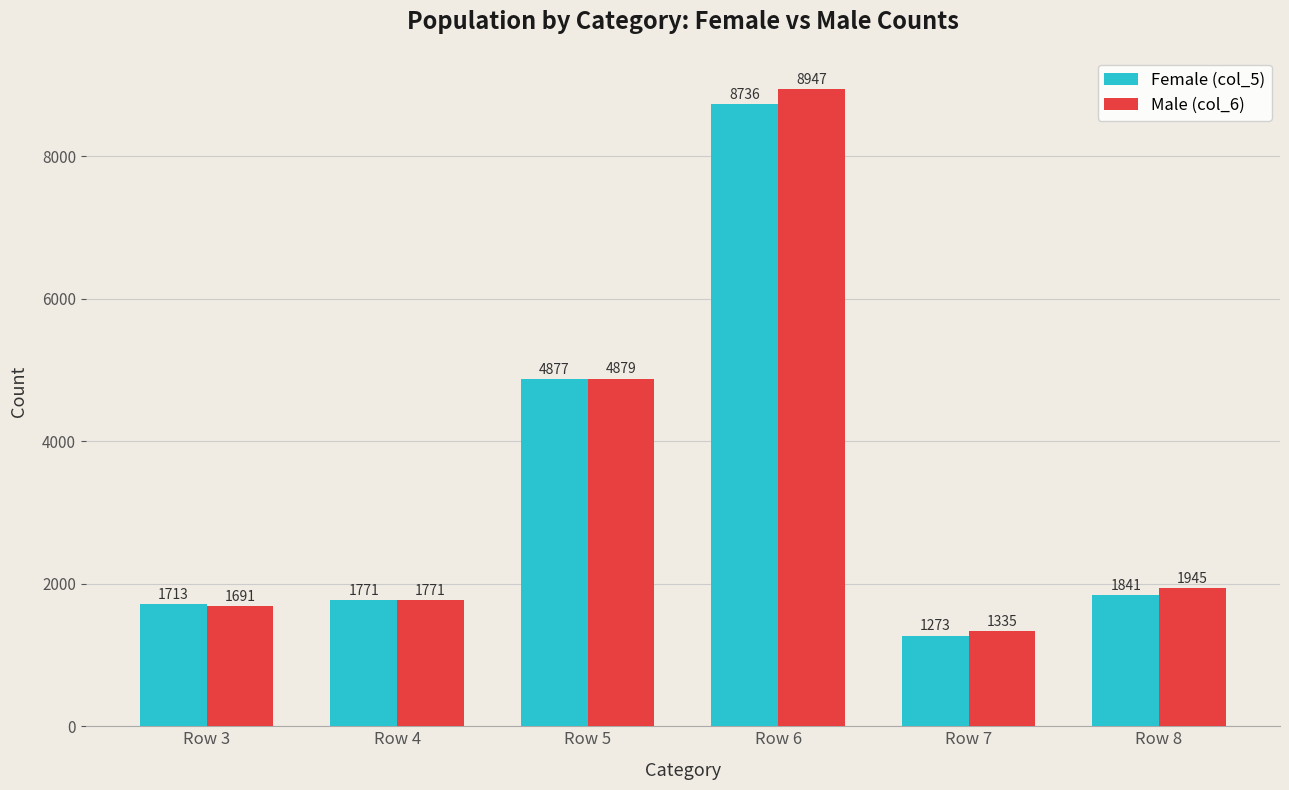

Rank the series by their average value, from highest to lowest.

Male (col_6), Female (col_5)